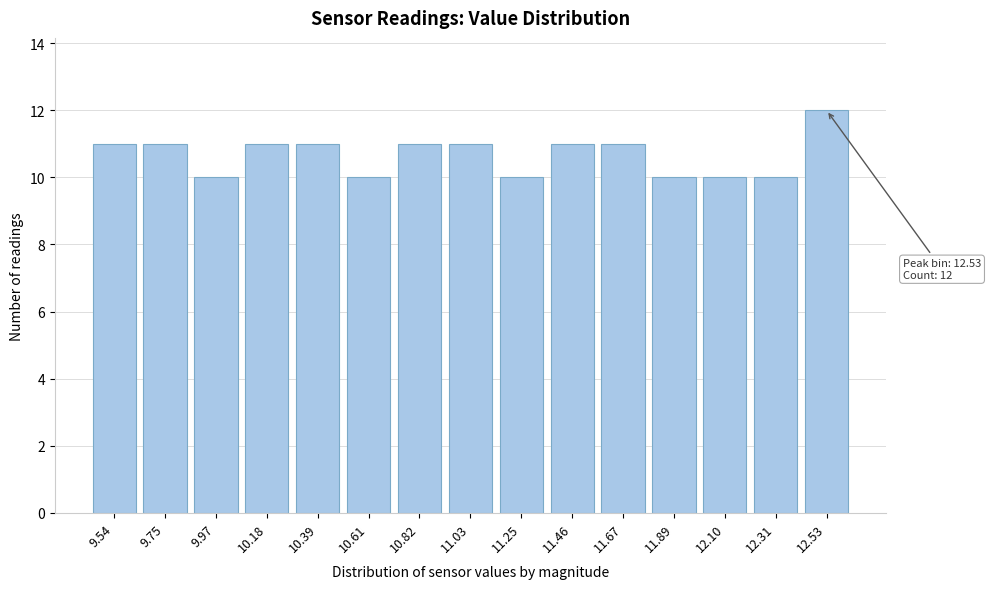

Reading right to left, transcribe all the data shown in this chart.

12	10	10	10	11	11	10	11	11	10	11	11	10	11	11